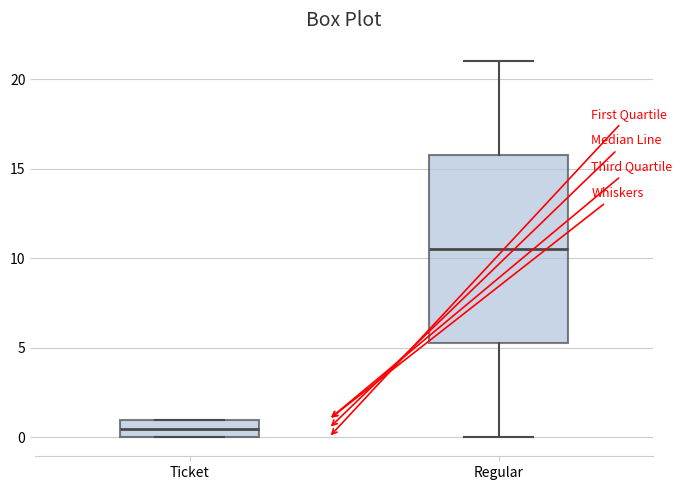

Which box has the lowest median line?

Ticket